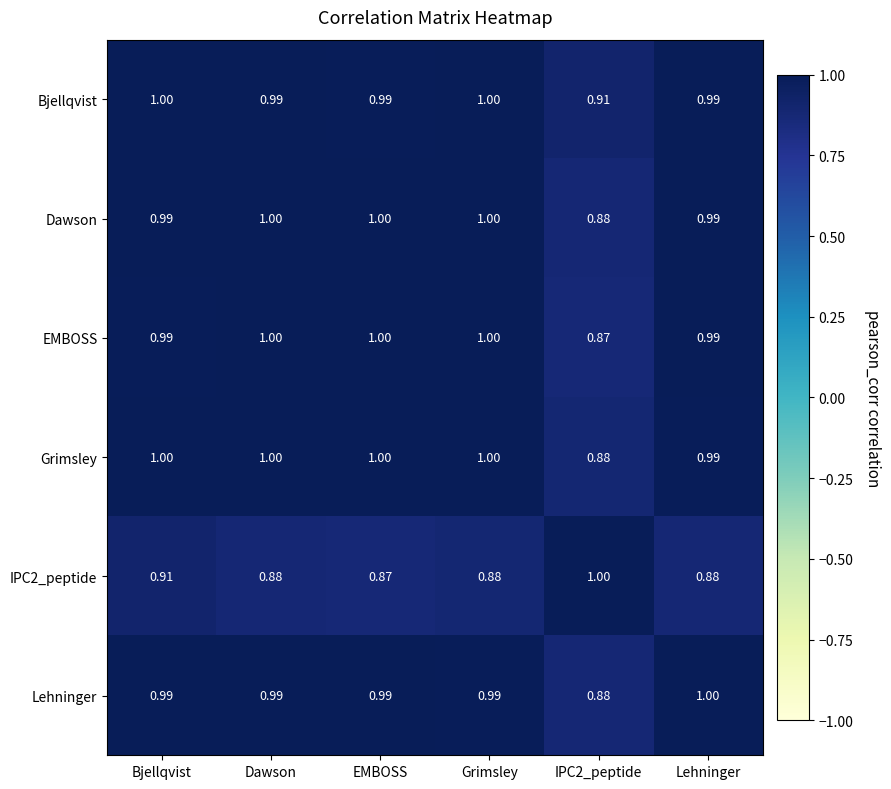

Where is IPC2_peptide nearest to the value 0?

EMBOSS